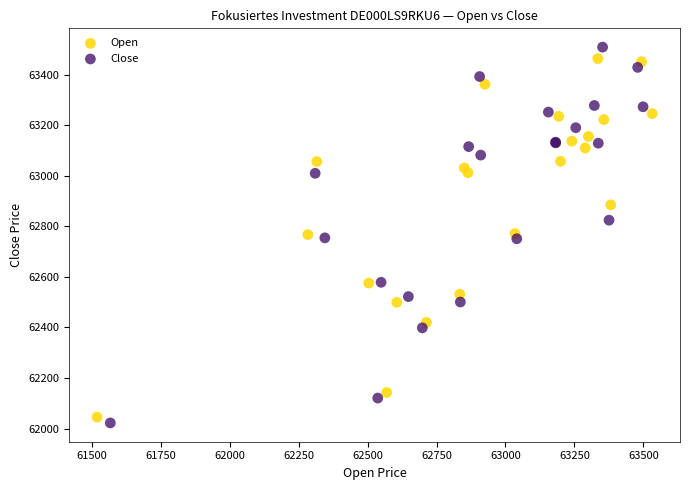

Which series has the widest spread of Y values?

Close